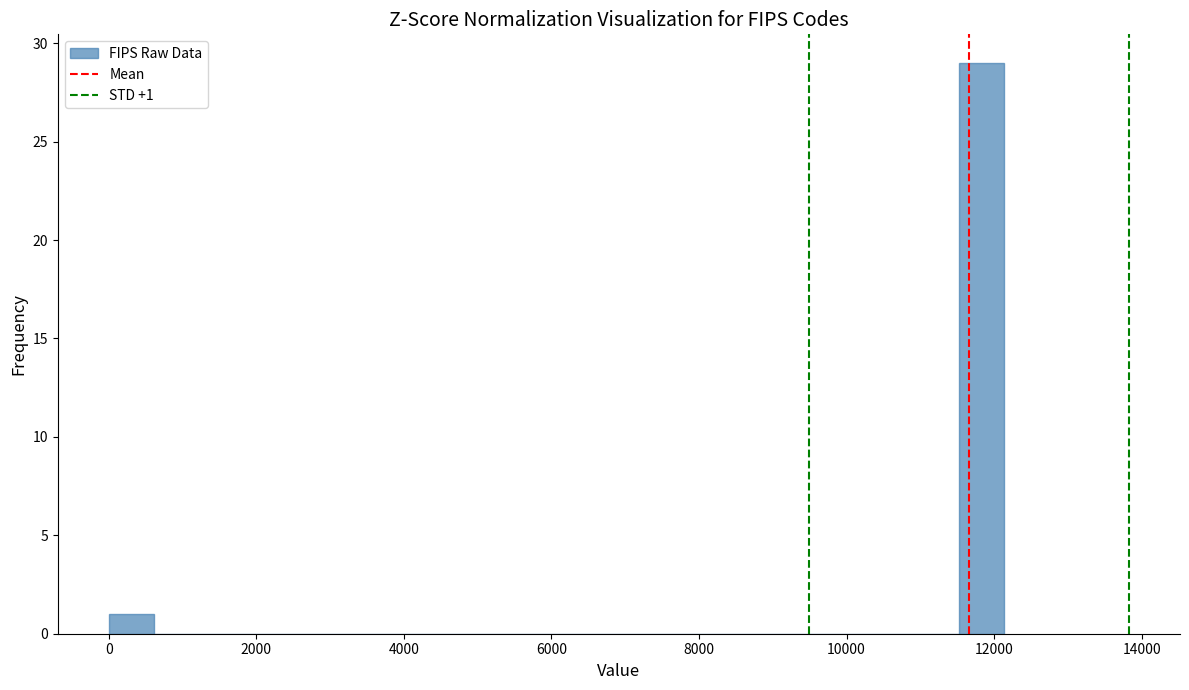

Read against the x-axis, roughly where is the centre of the tallest bar?

11800